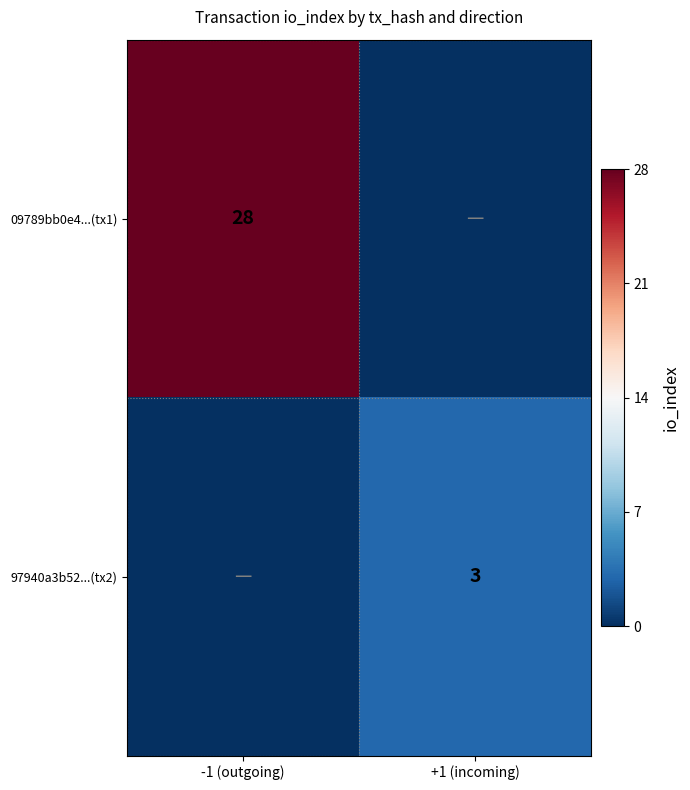

Is the value of 97940a3b52...(tx2) at +1 (incoming) greater than the value of 09789bb0e4...(tx1) at -1 (outgoing)?

No